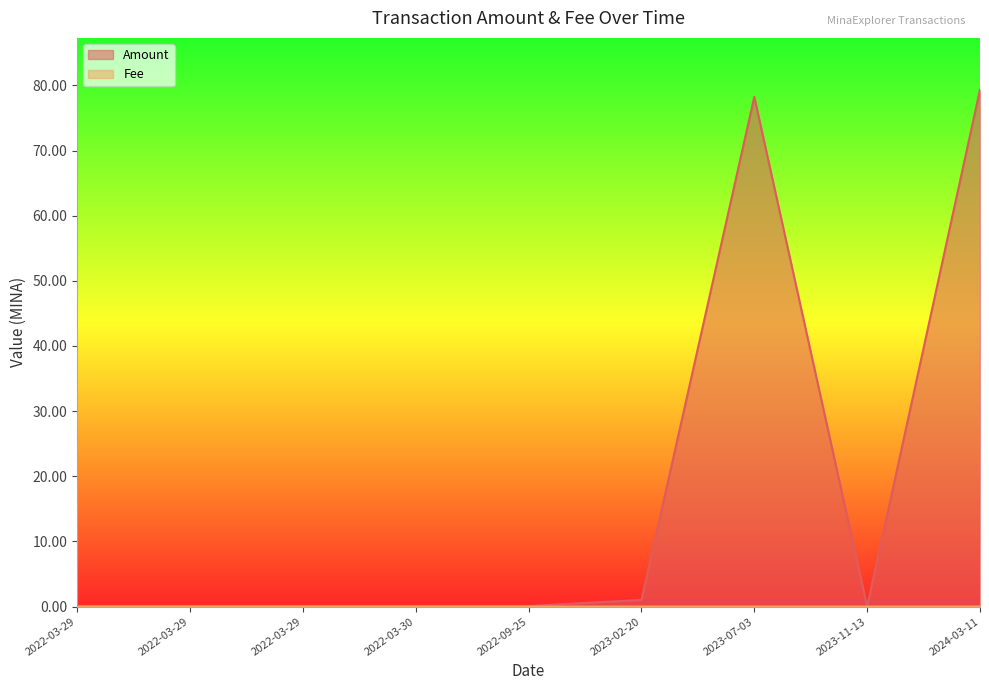

How many lines are shown in the chart?

2